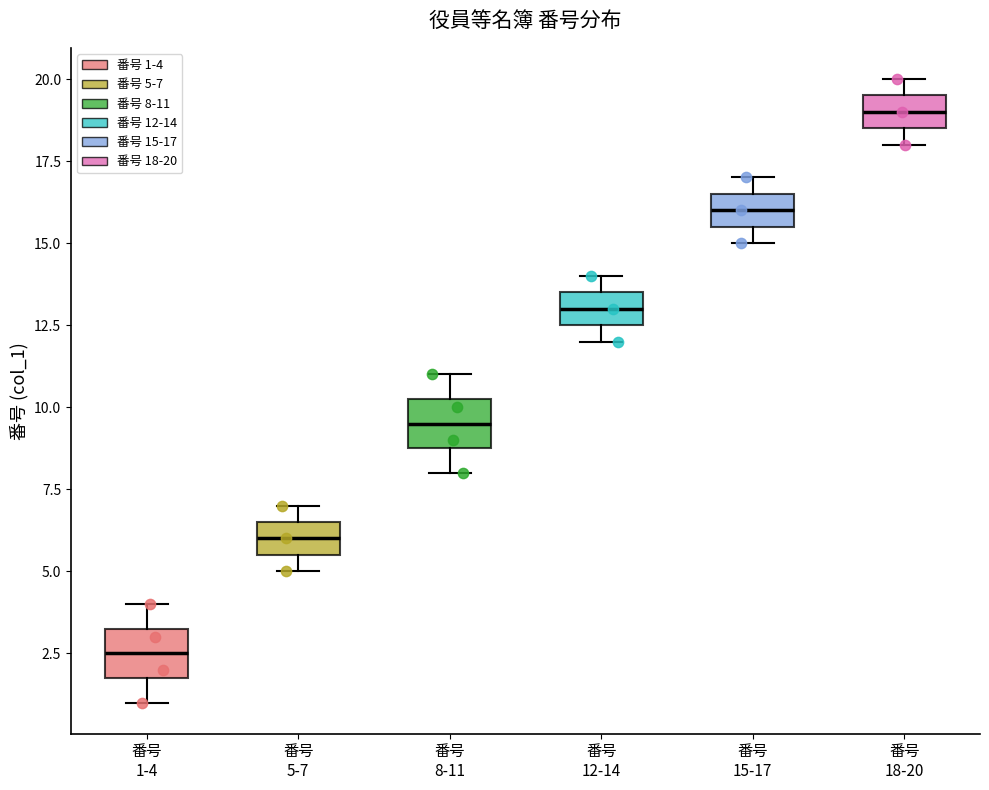

Reading left to right, transcribe this box plot: for each box, give where its median line is, the range the box spans, and where its two whiskers end, as read against the y-axis. The values are not printed on the chart, so give them approximately, as read against the axis.

番号 1-4: median 2.5, box 2.0 to 3.5, whiskers 1.0 to 4.0
番号 5-7: median 6.0, box 5.5 to 6.5, whiskers 5.0 to 7.0
番号 8-11: median 9.5, box 9.0 to 10.5, whiskers 8.0 to 11.0
番号 12-14: median 13.0, box 12.5 to 13.5, whiskers 12.0 to 14.0
番号 15-17: median 16.0, box 15.5 to 16.5, whiskers 15.0 to 17.0
番号 18-20: median 19.0, box 18.5 to 19.5, whiskers 18.0 to 20.0